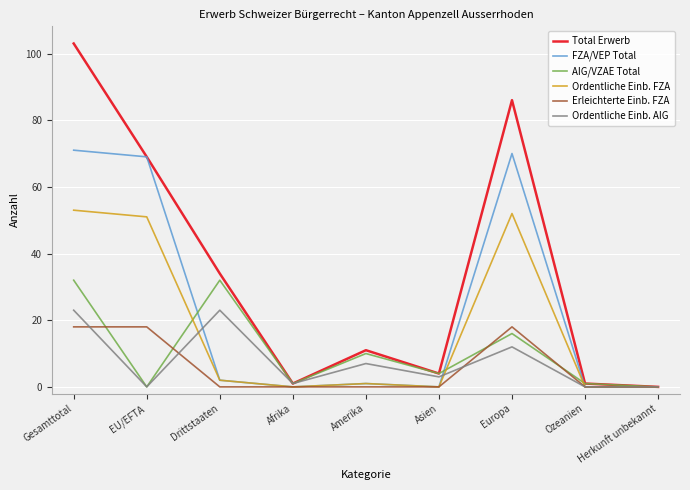

Which series has the widest spread of values?

Total Erwerb